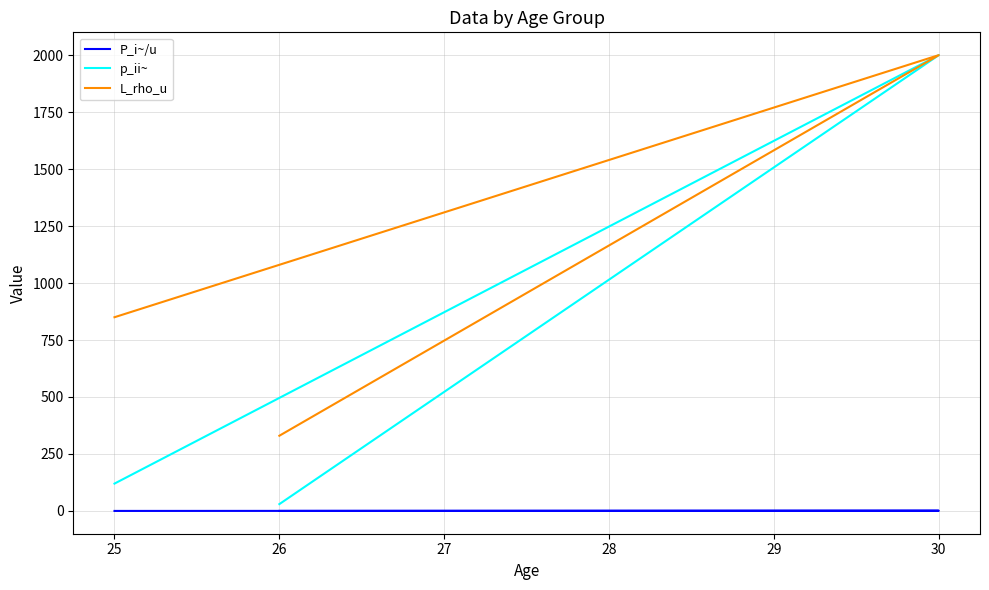

Between 25 and 26, which series saw the biggest shift?

L_rho_u